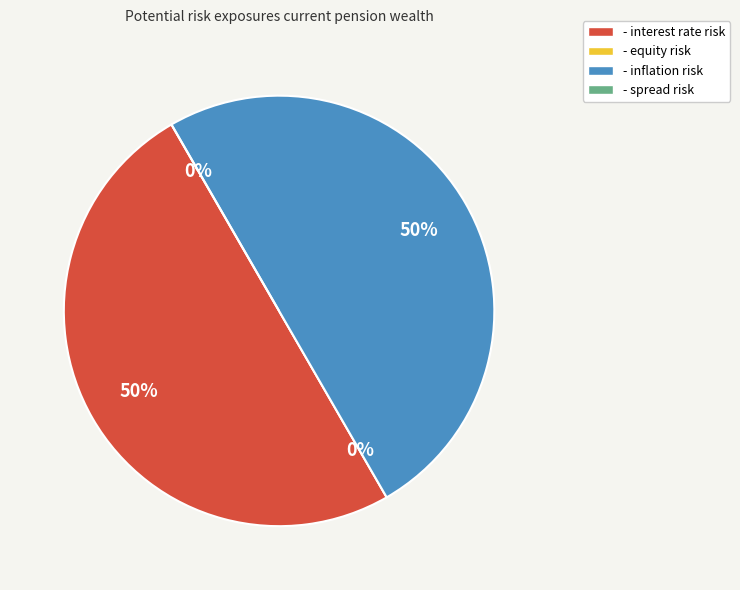

How much of the chart is everything except - inflation risk?

50.0%